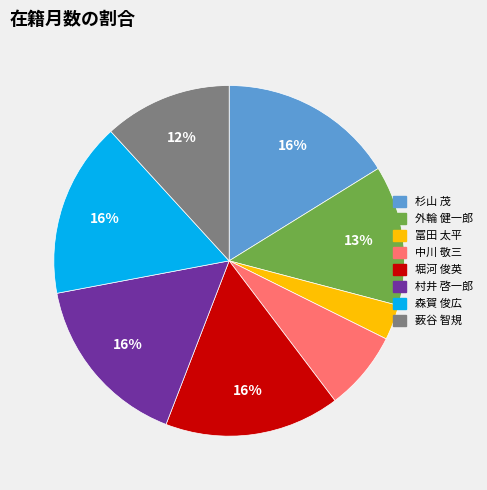

Combined, do 村井 啓一郎 and 杉山 茂 account for over 50%?

No